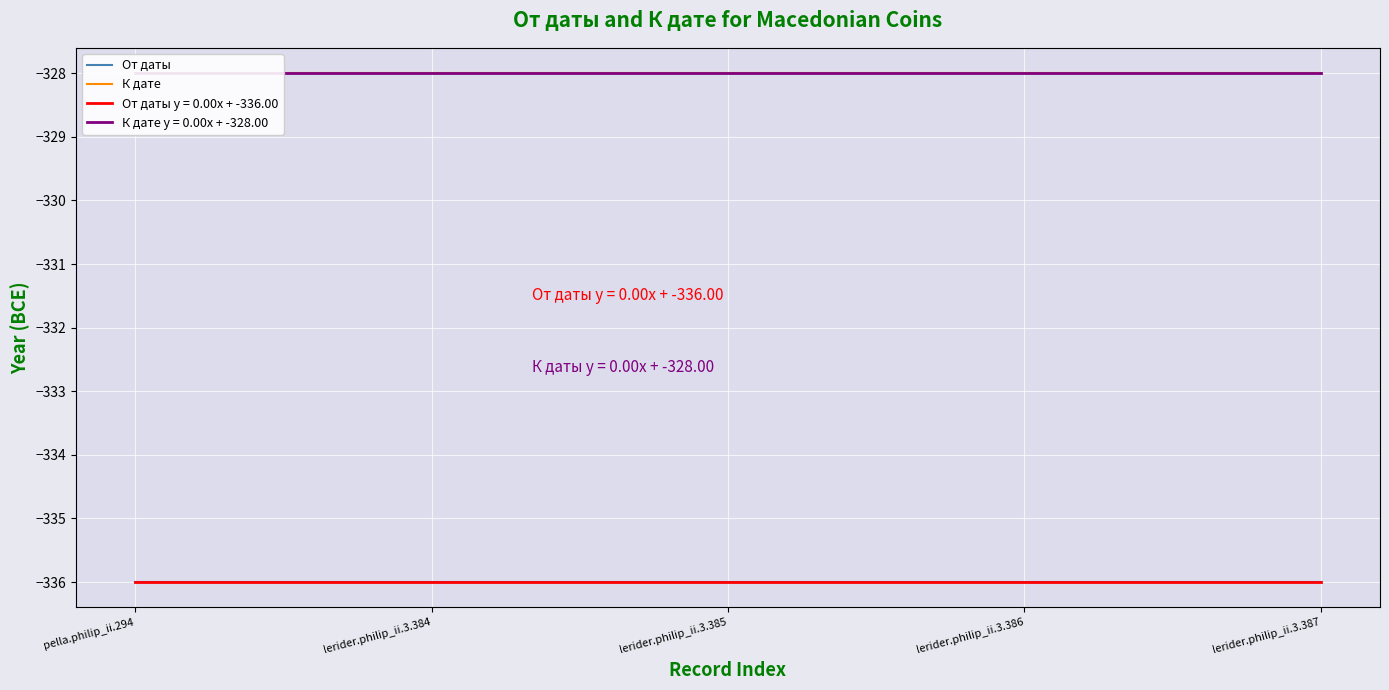

What is the value of the От даты point at the 3rd from the left?

-336